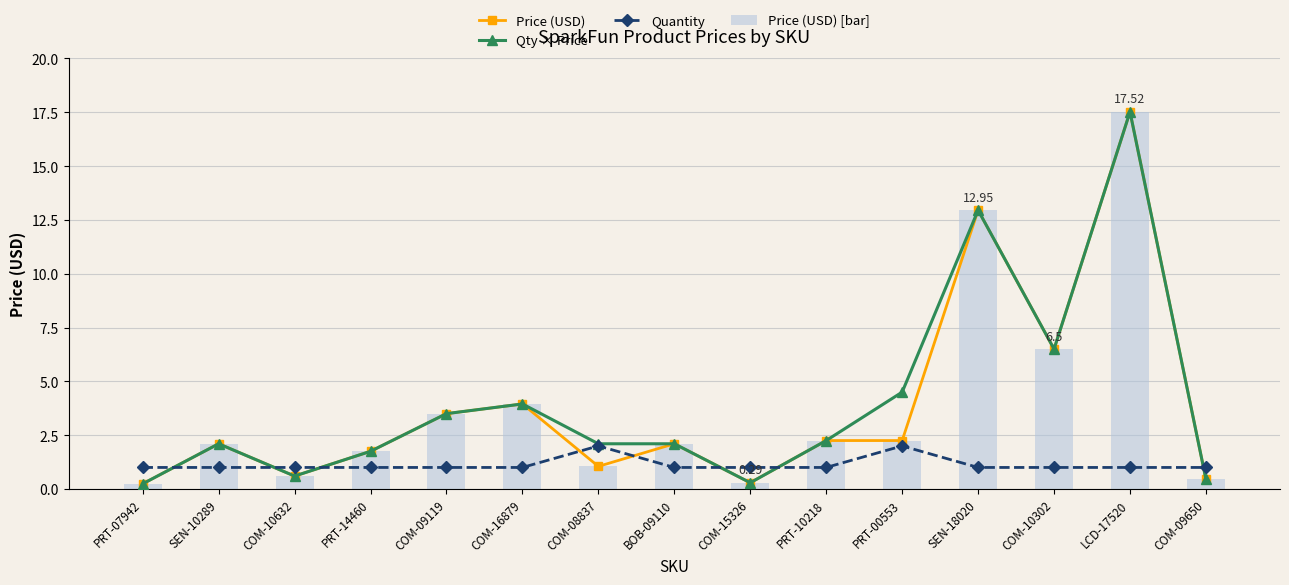

What is the label of the 2nd bar from the left?

SEN-10289